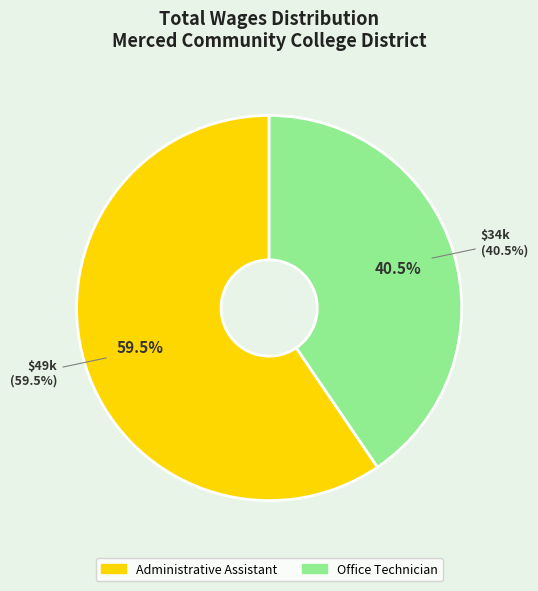

What is the change in value from Administrative Assistant to Office Technician?

-15818